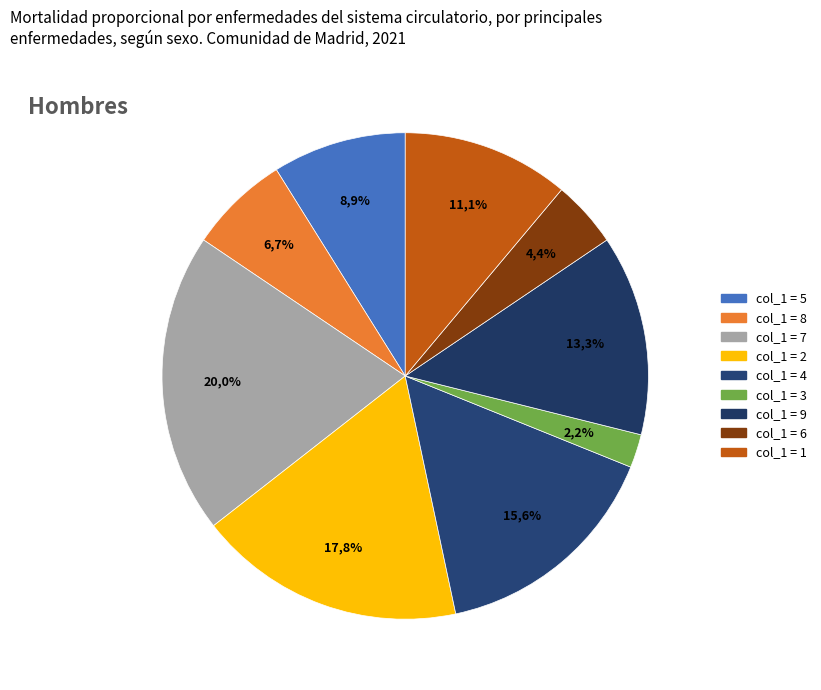

What percentage is the 3 slice, to the nearest percent?

2%